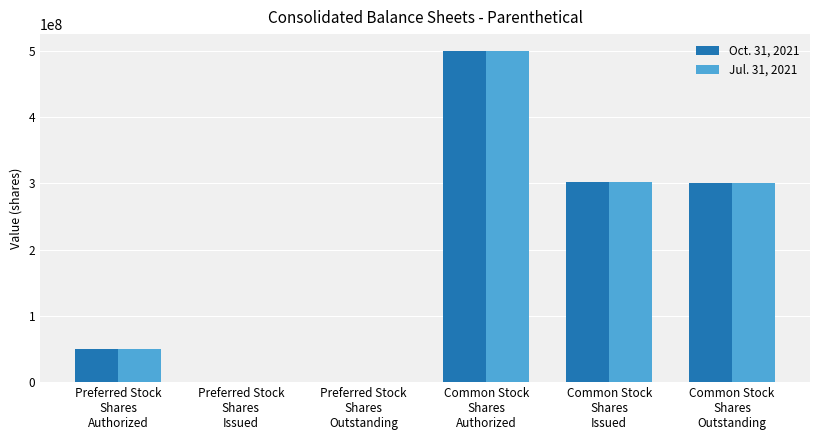

What is the maximum value shown in the chart?

500000000